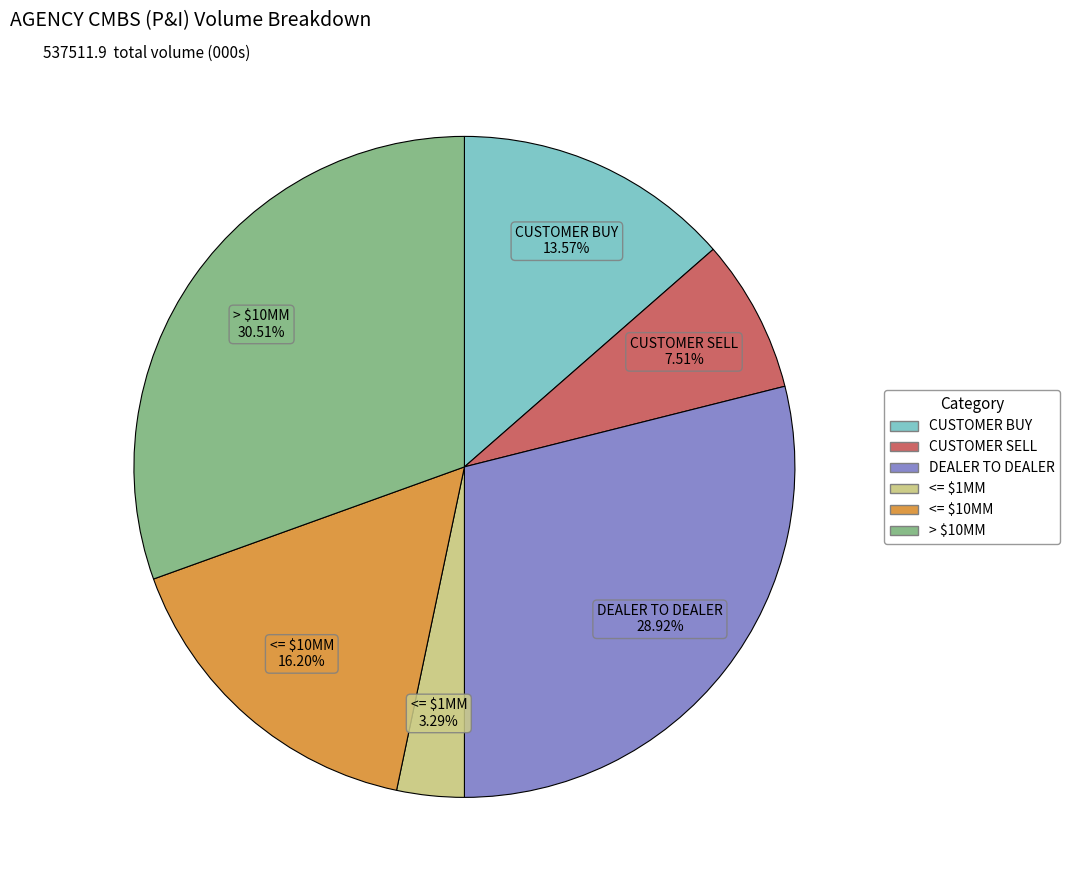

Is there a majority slice in this chart?

No